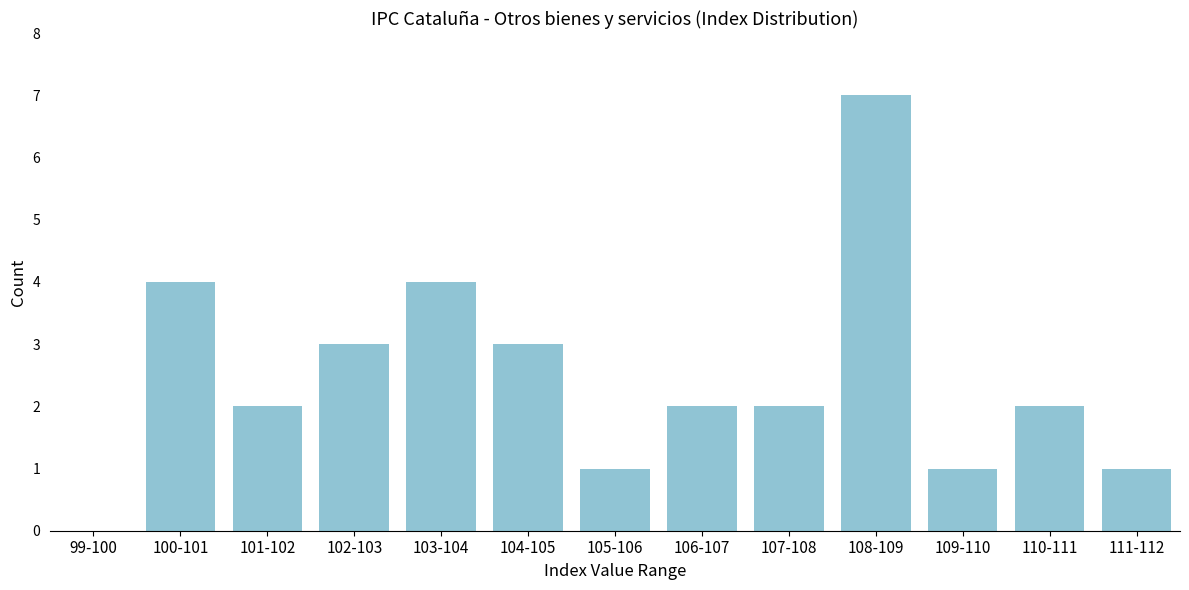

Reading right to left, what are all the values shown in this chart?

111-112=1	110-111=2	109-110=1	108-109=7	107-108=2	106-107=2	105-106=1	104-105=3	103-104=4	102-103=3	101-102=2	100-101=4	99-100=0